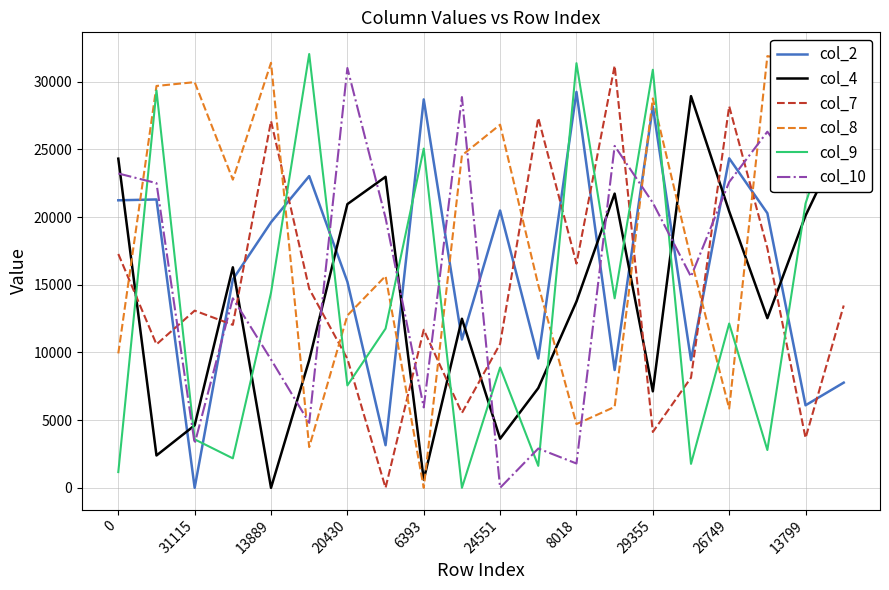

After their last crossing, which series has the higher values: col_9 or col_2?

col_9